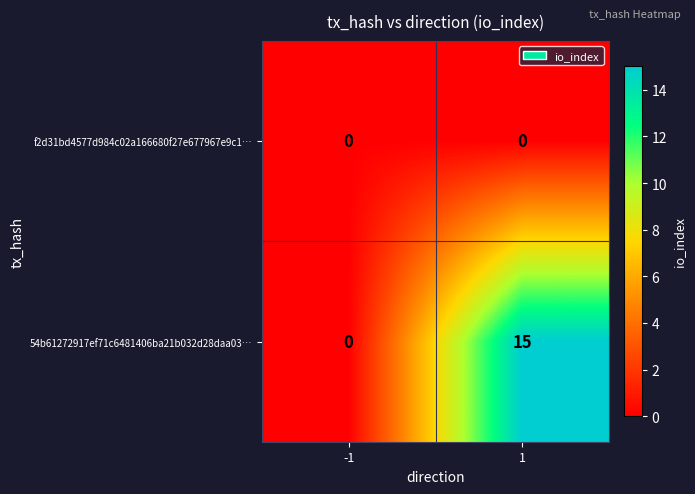

Which series has the largest total across all categories?

54b61272917ef71c6481406ba21b032d28daa03…